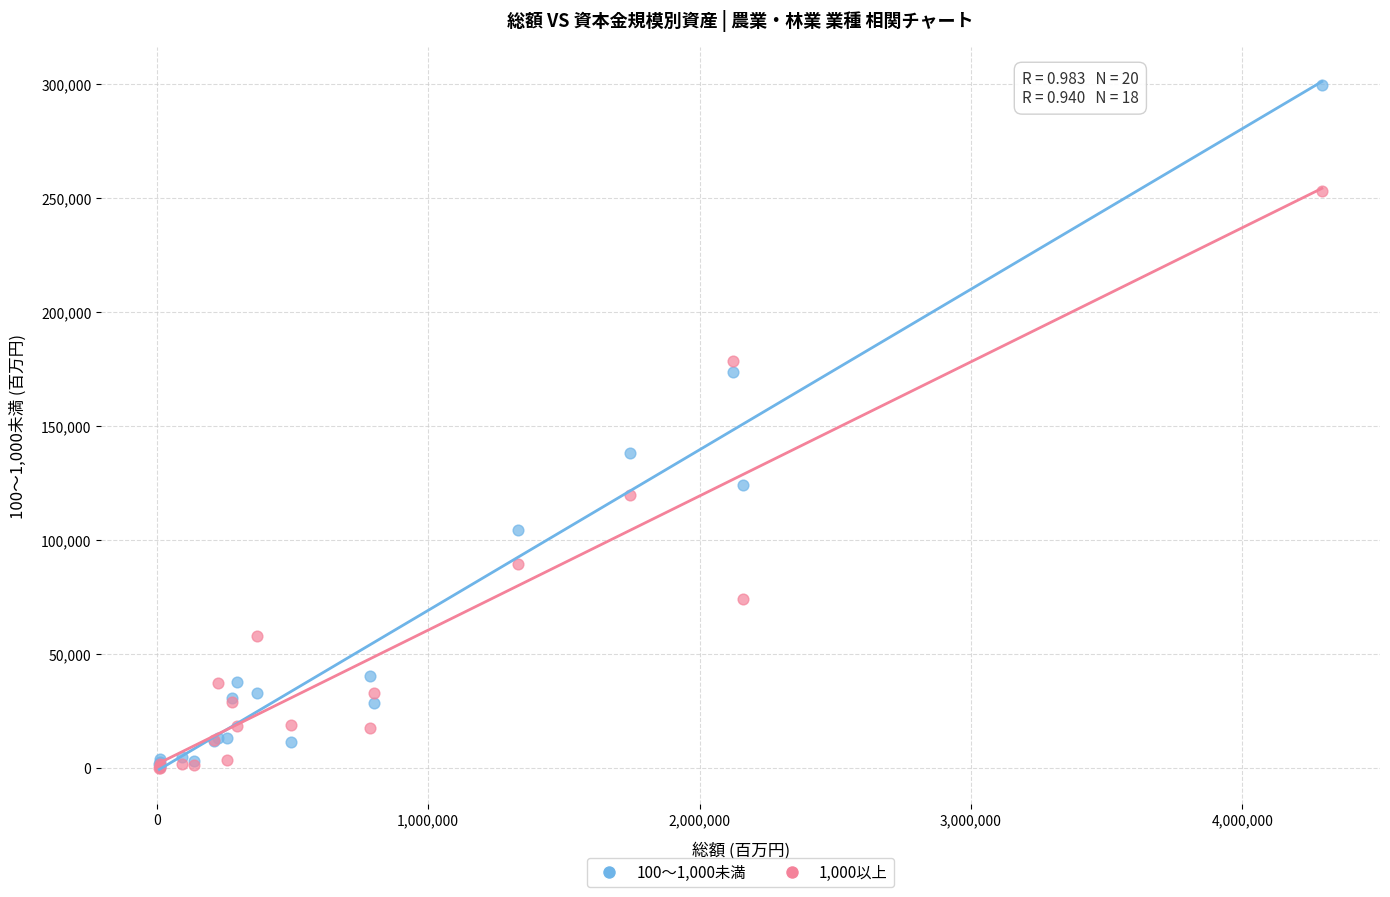

Which series has the largest Y range (max minus min)?

100～1,000未満